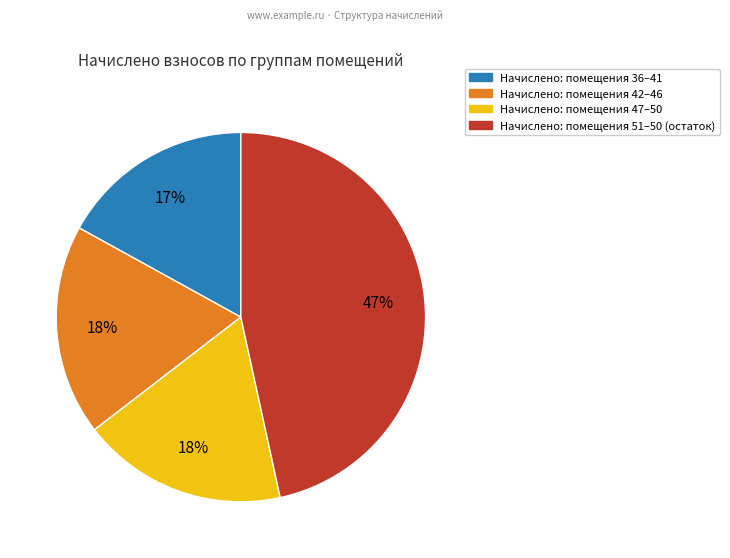

To the nearest percent, what is the difference between the largest and smallest slice percentages?

30%